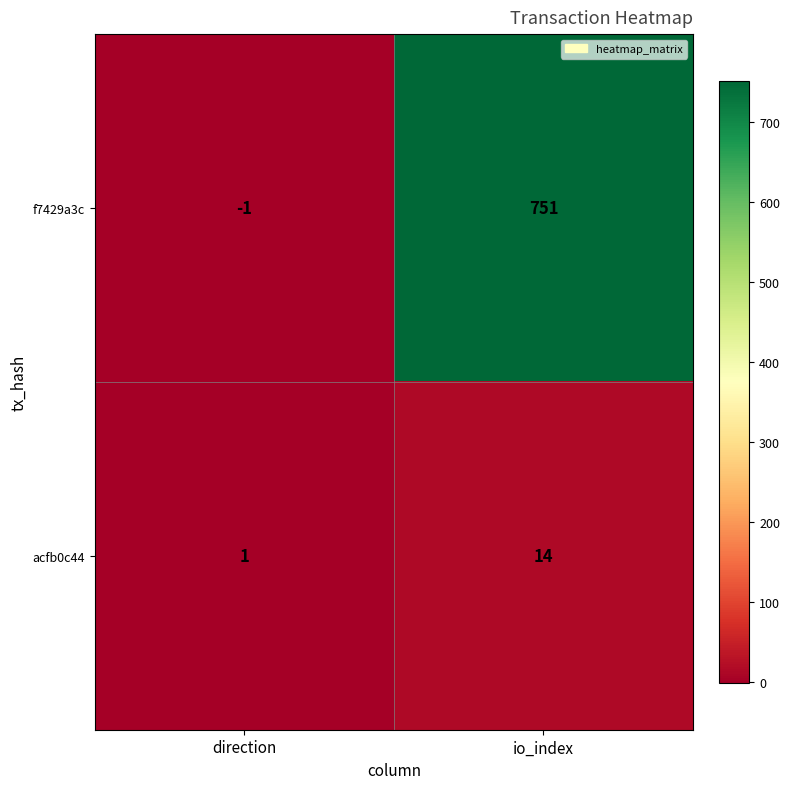

What is the difference between the maximum and minimum values in the f7429a3c series?

752